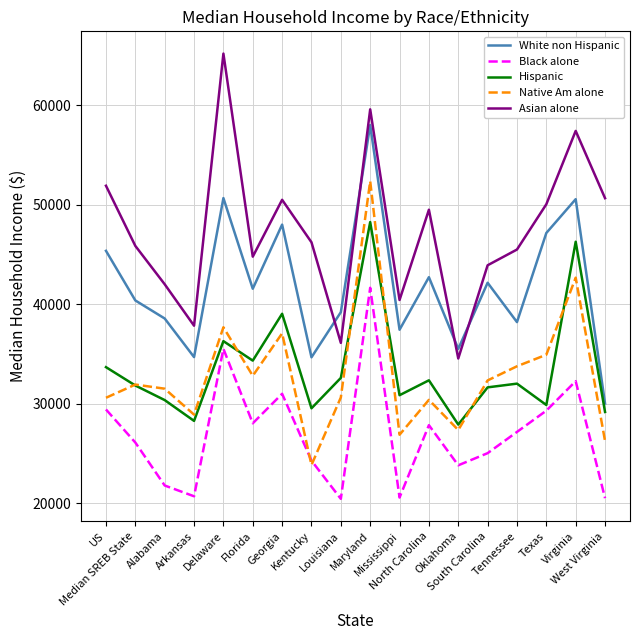

What is the sum of the Black alone values at Alabama and Kentucky?

46060.0